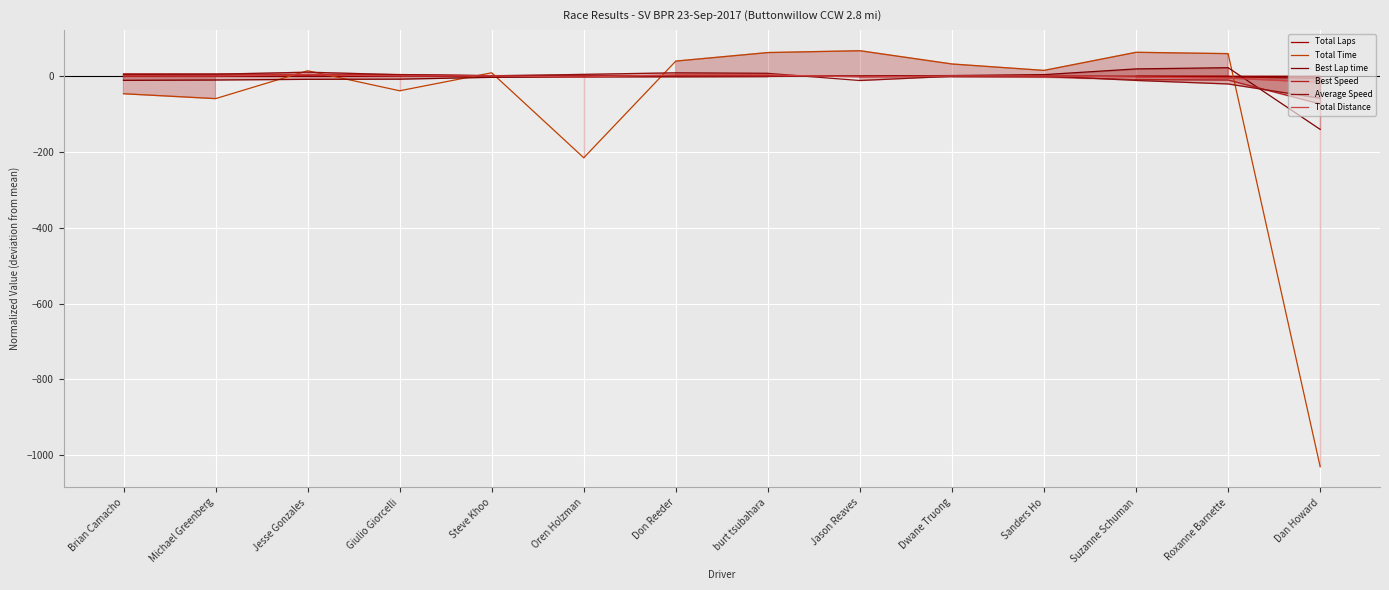

Between which two adjacent categories do Total Distance and Total Laps first intersect?

Steve Khoo and Oren Holzman